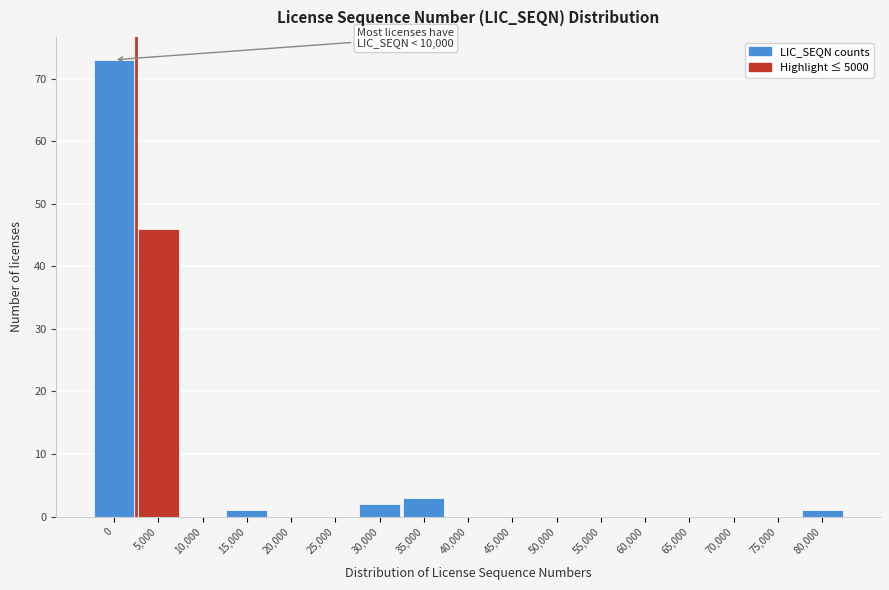

Reading left to right, what are all the values shown in this chart?

0=73	5,000=46	10,000=0	15,000=1	20,000=0	25,000=0	30,000=2	35,000=3	40,000=0	45,000=0	50,000=0	55,000=0	60,000=0	65,000=0	70,000=0	75,000=0	80,000=1